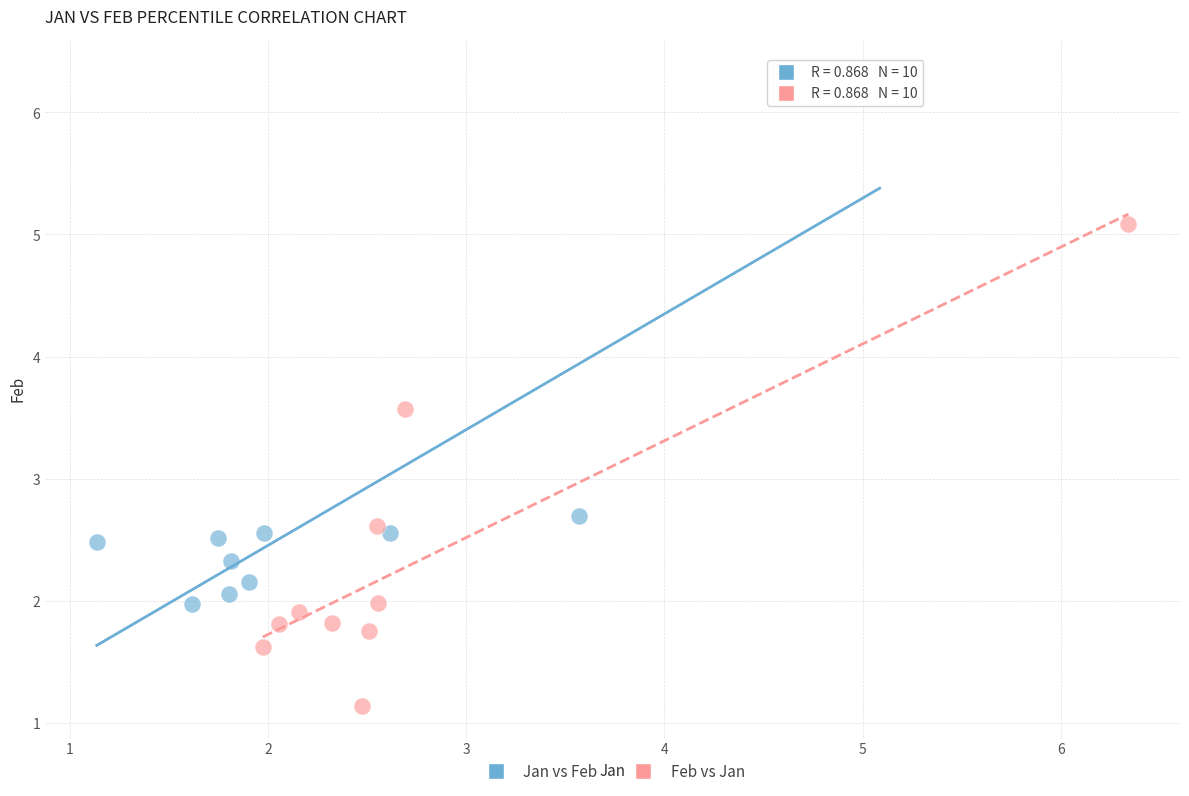

Which series reaches the maximum Y coordinate?

Jan vs Feb